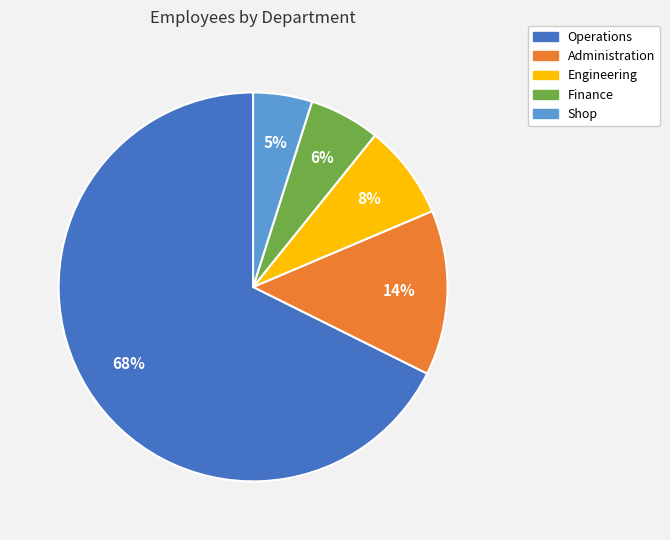

Is it true that Engineering is 1% of the pie?

False